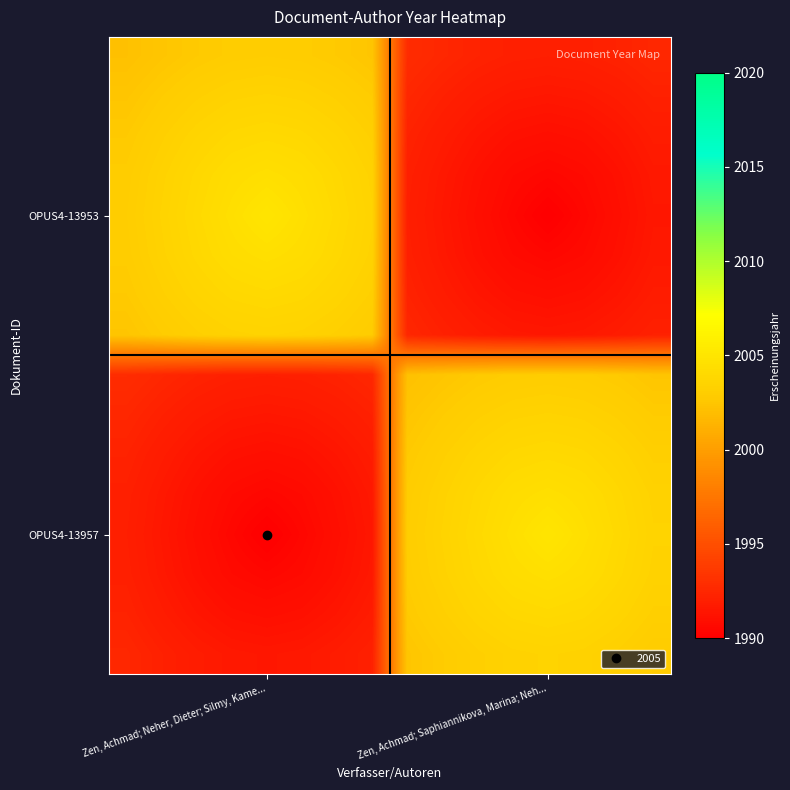

How many data points does each series have?

16